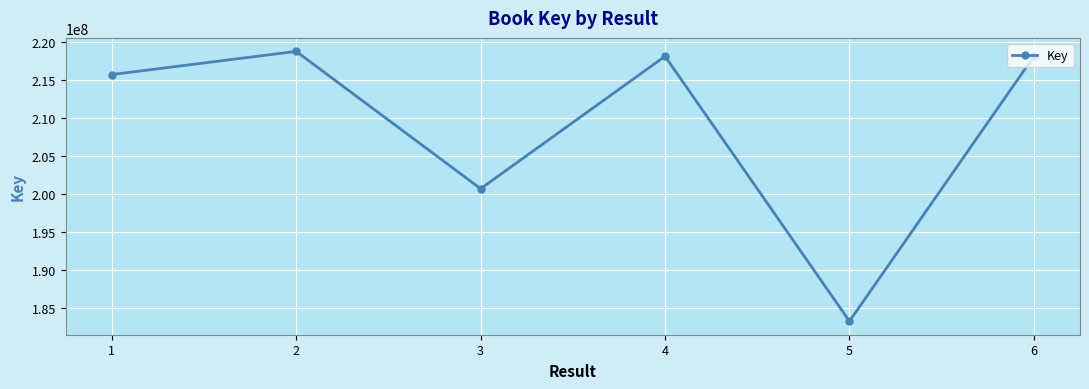

Approximately how many times larger is the value at 4 compared to 6?

1.0